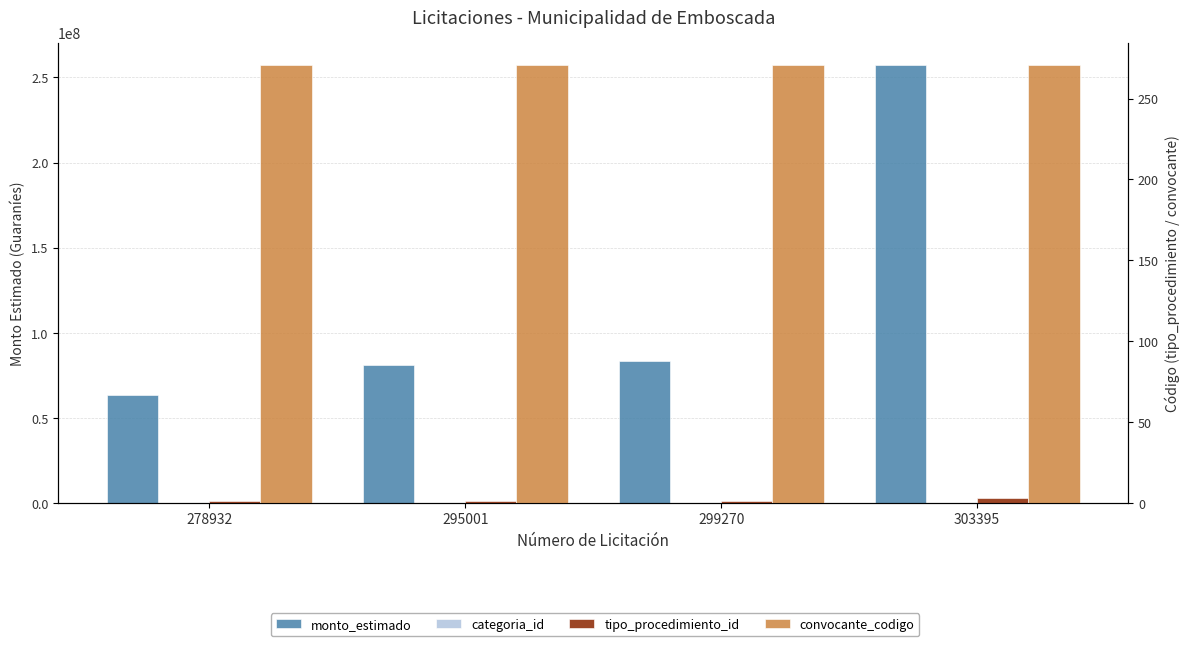

Which series has the widest spread of values?

monto_estimado